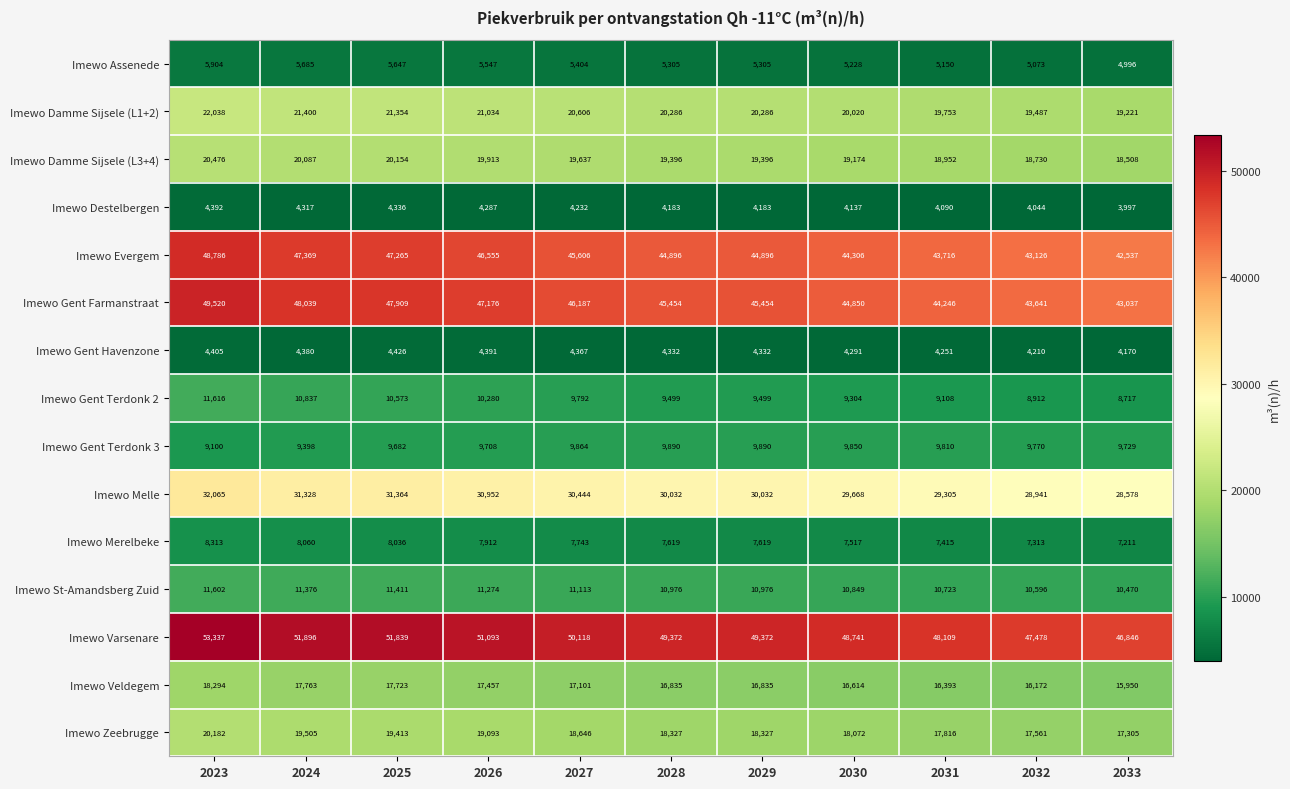

What is the sum of all Imewo Destelbergen values?

46198